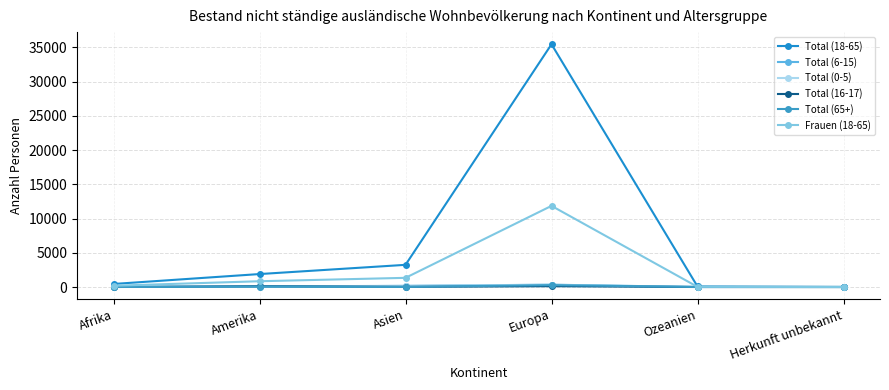

What is the approximate value of Total (6-15) at Europa, to the nearest 10?

340